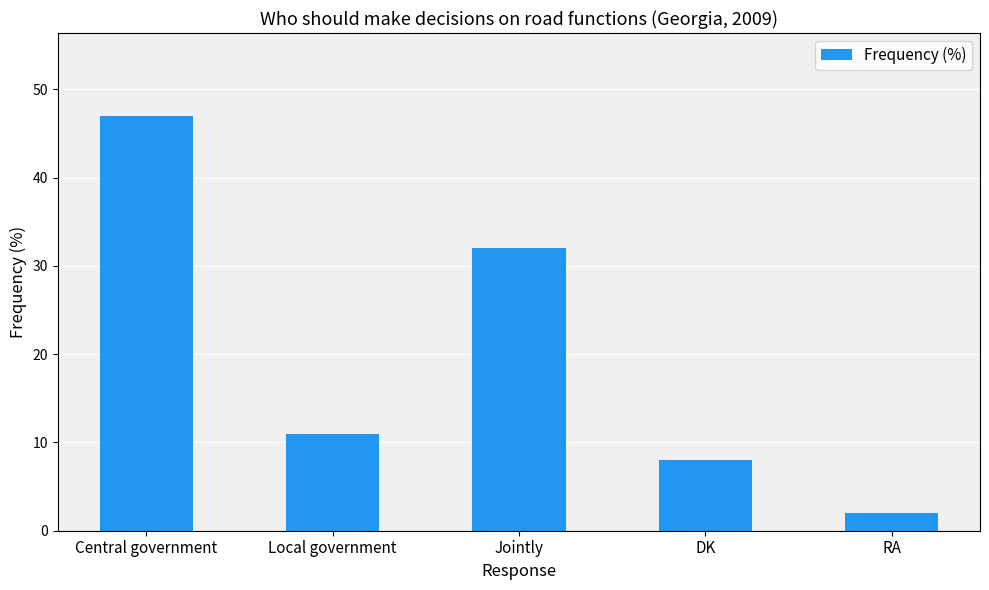

What is the maximum value shown in the chart?

47